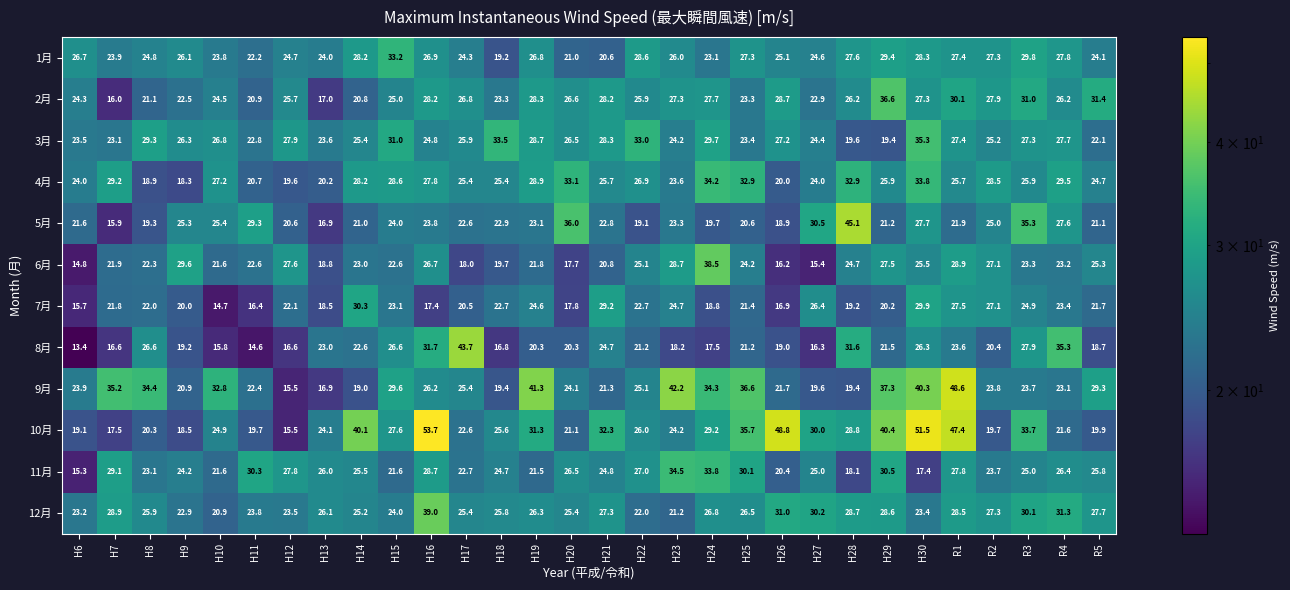

At which category is the sum across all series the highest?

H30